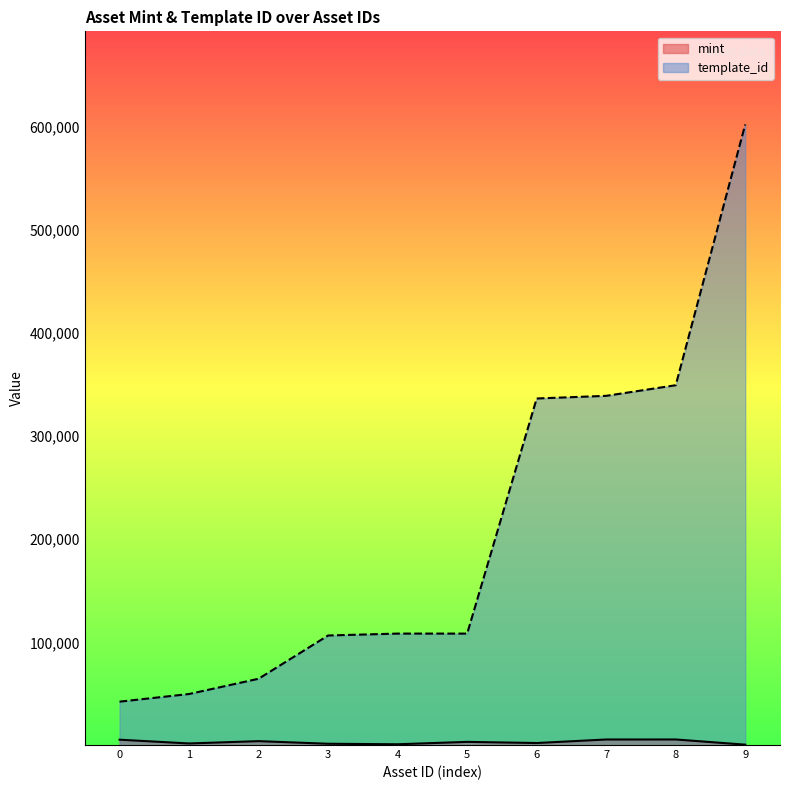

Which series changed the most between 2 and 6?

template_id